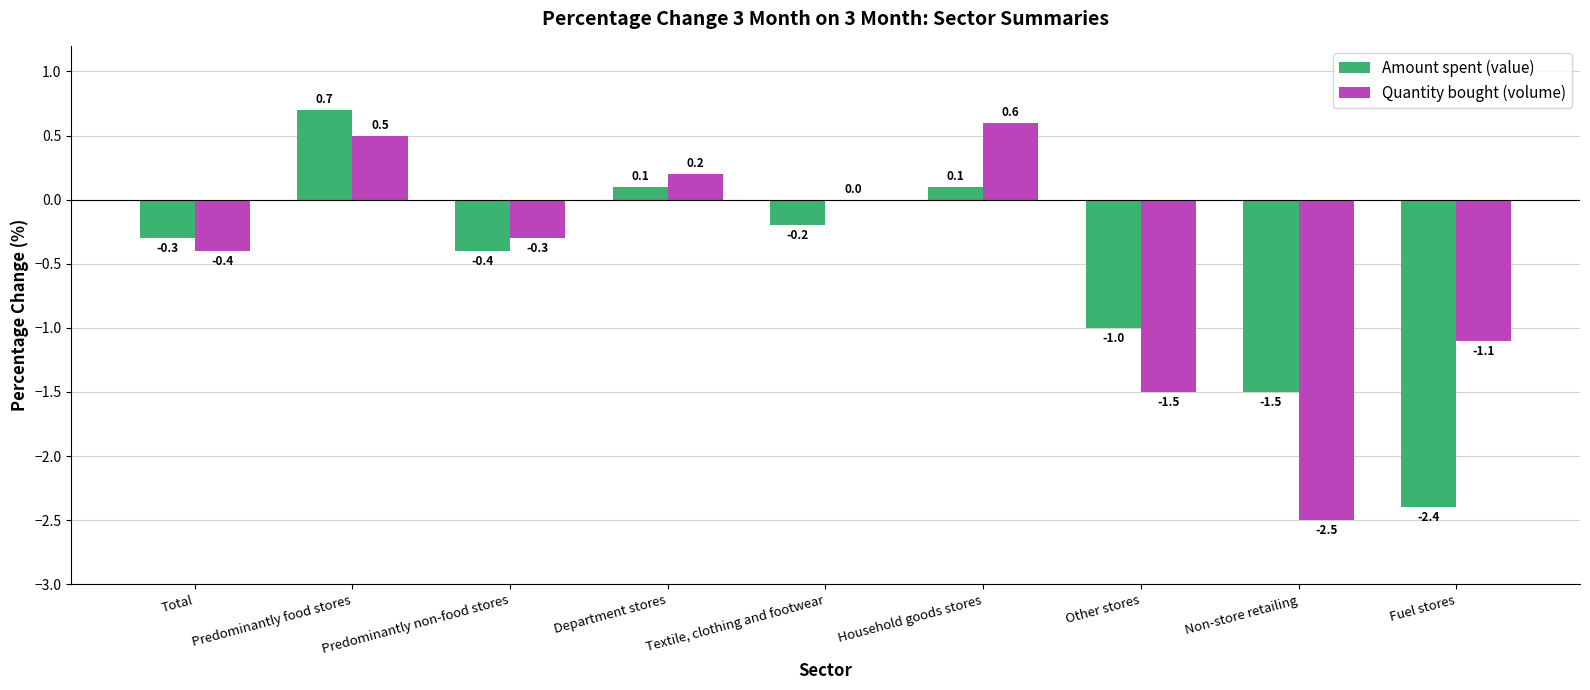

The Quantity bought (volume) series shows -1.5 at Other stores. True or false?

True